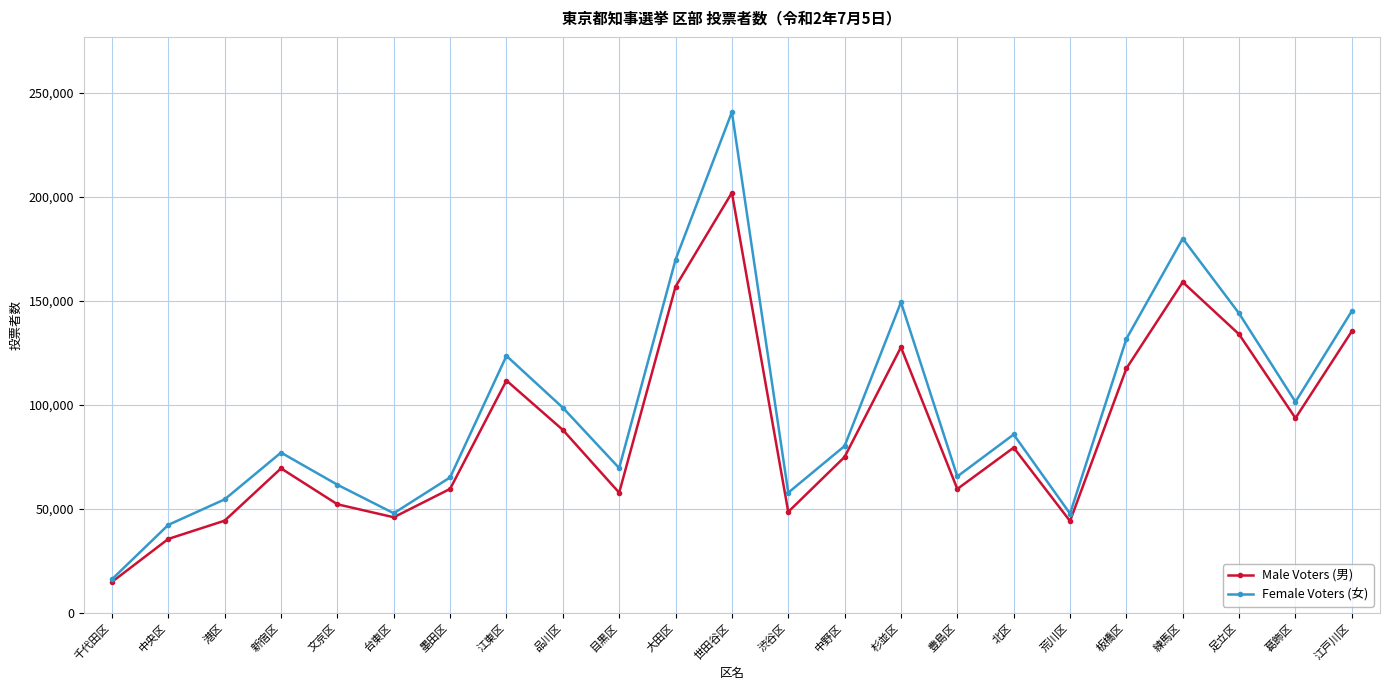

Which series has the largest total across all categories?

Female Voters (女)